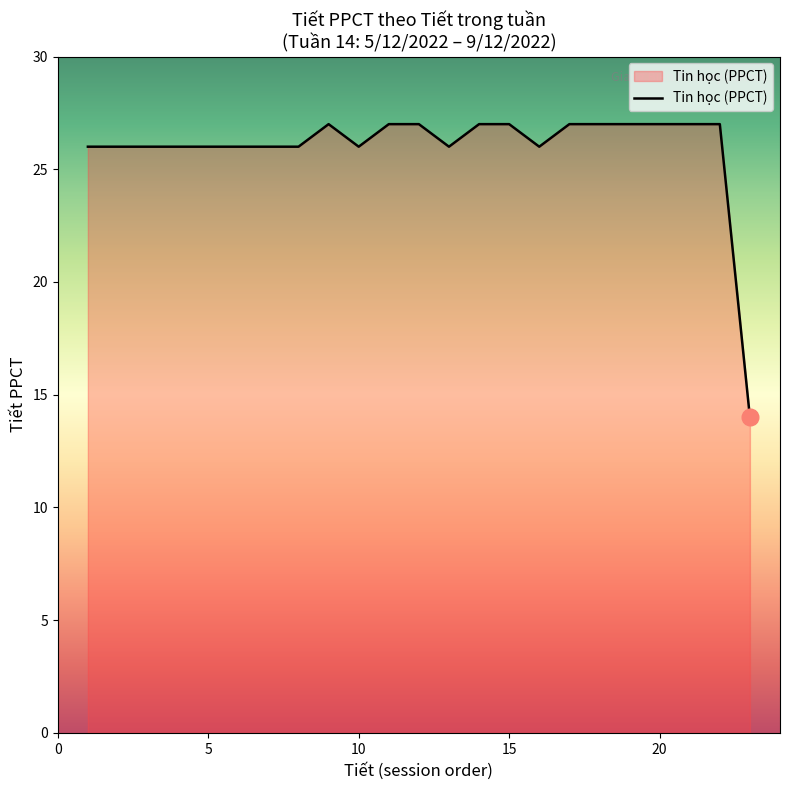

What is the maximum value shown in the chart?

27